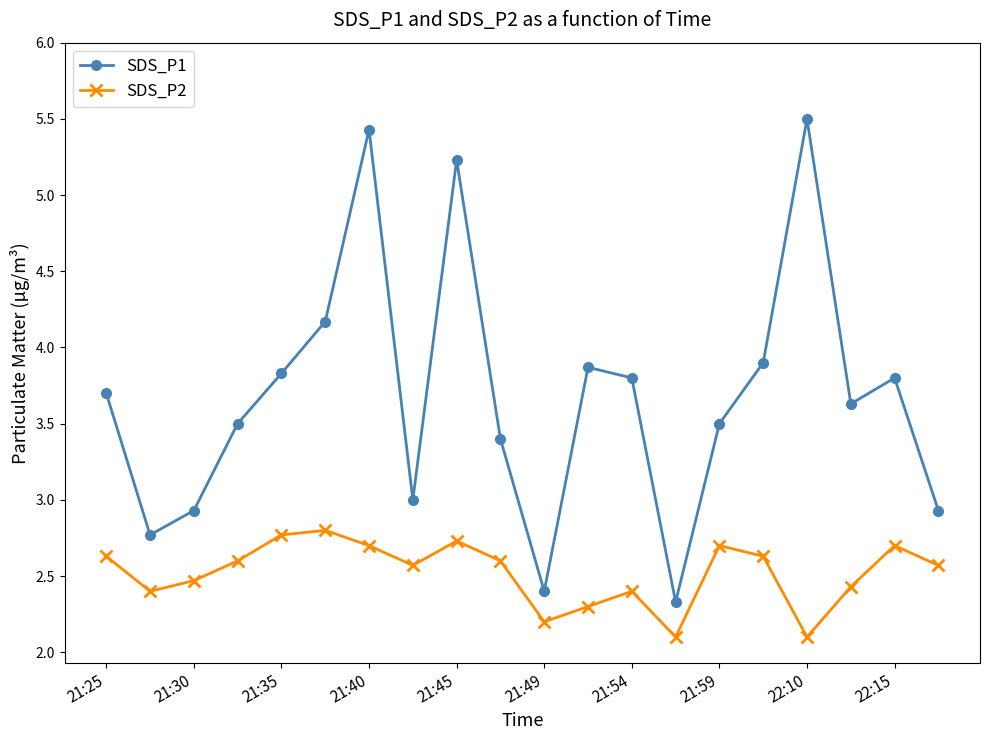

What is the difference between the maximum and minimum values in the SDS_P1 series?

3.2